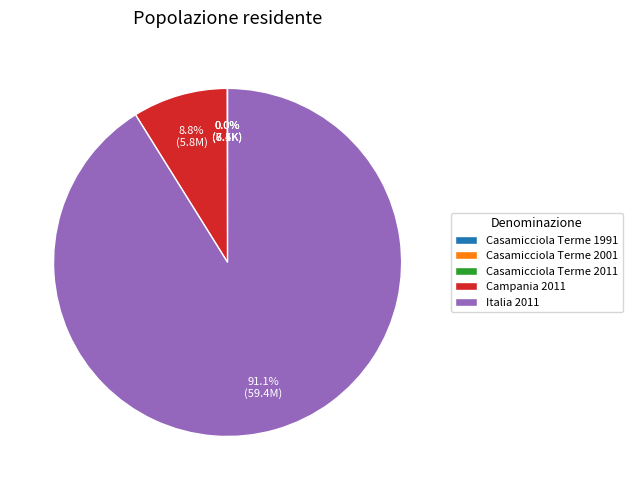

Which category accounts for the majority?

Italia 2011